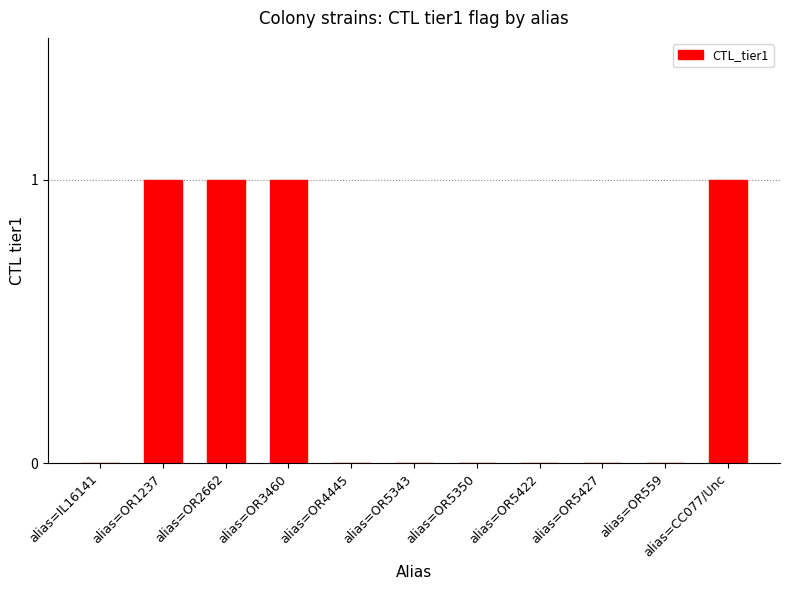

True or false: the data shows 0 at alias=IL16141.

True